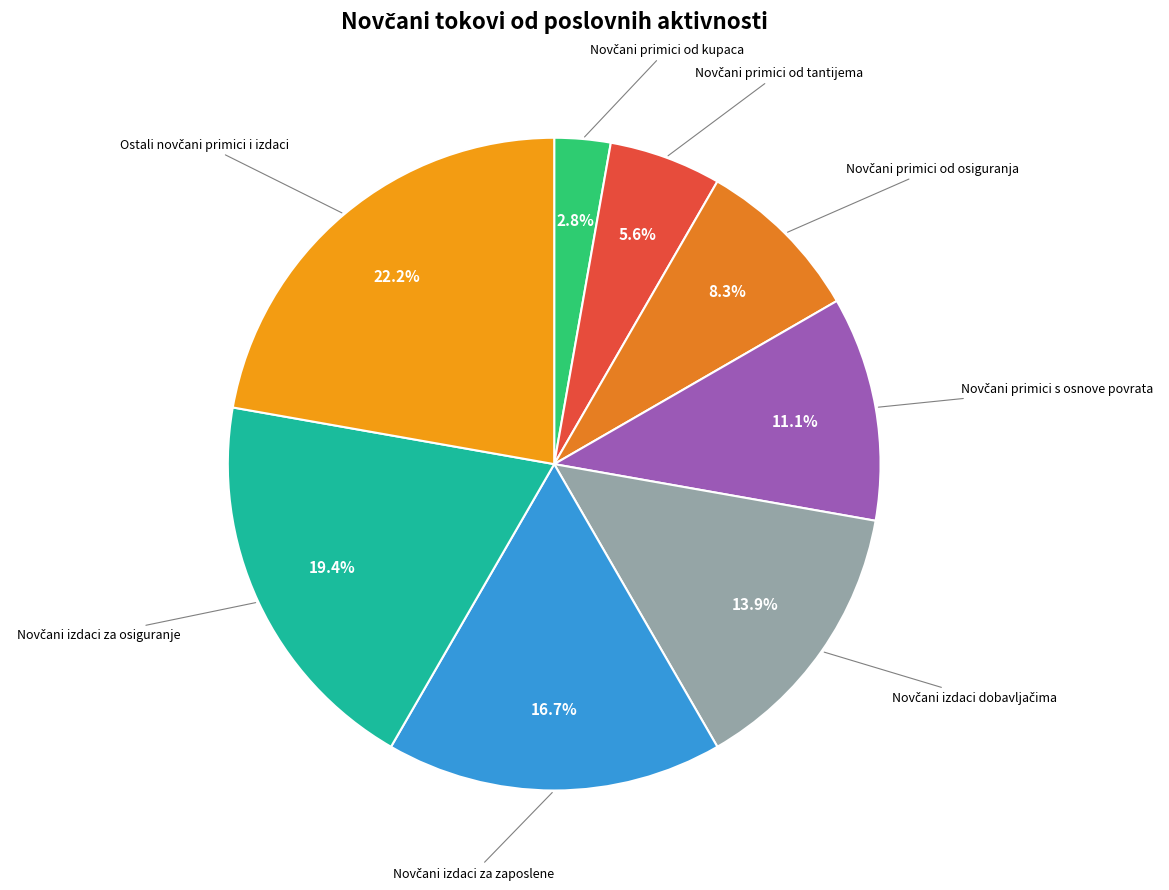

Which slice is the largest?

Ostali novčani primici i izdaci